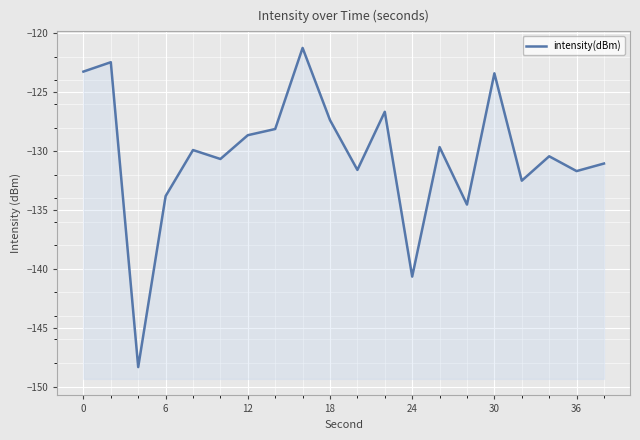

What is the difference between the maximum and minimum values?

27.1